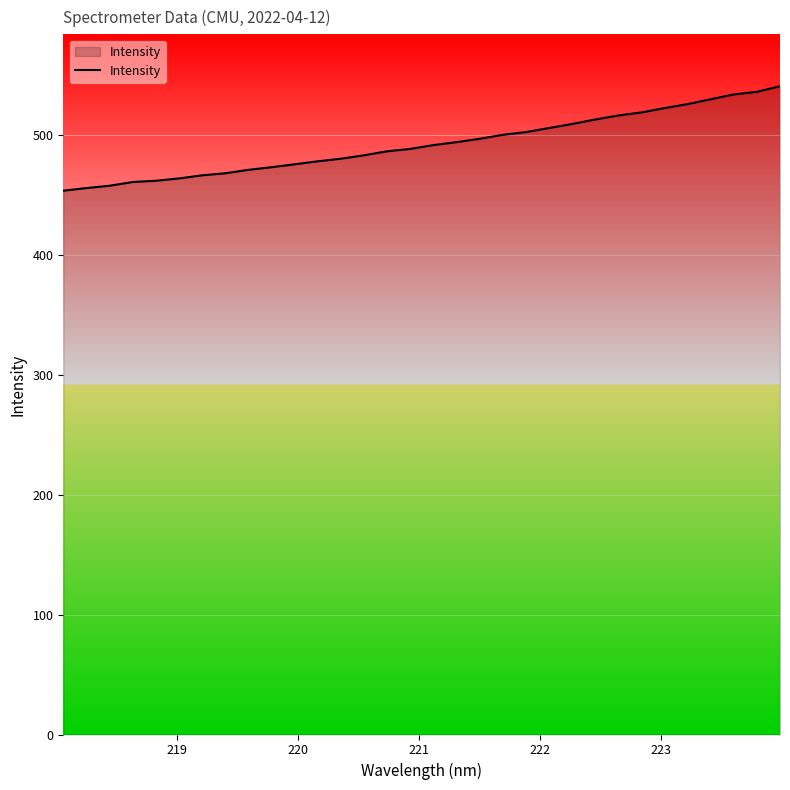

What is the maximum value shown in the chart?

540.3